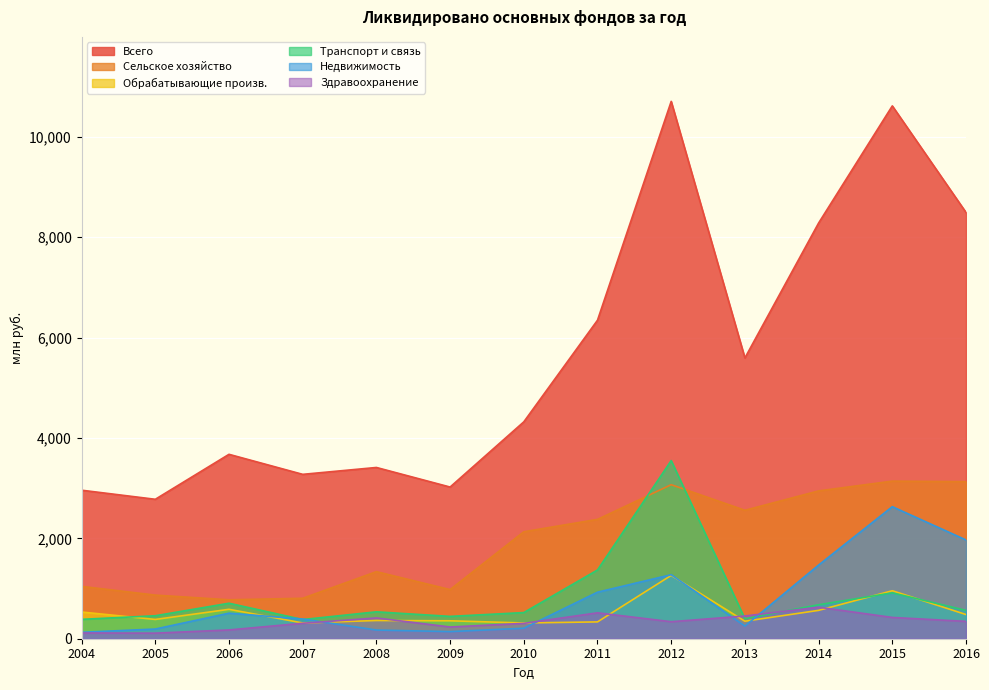

True or false: Обрабатывающие произв. and Сельское хозяйство intersect in this chart.

False